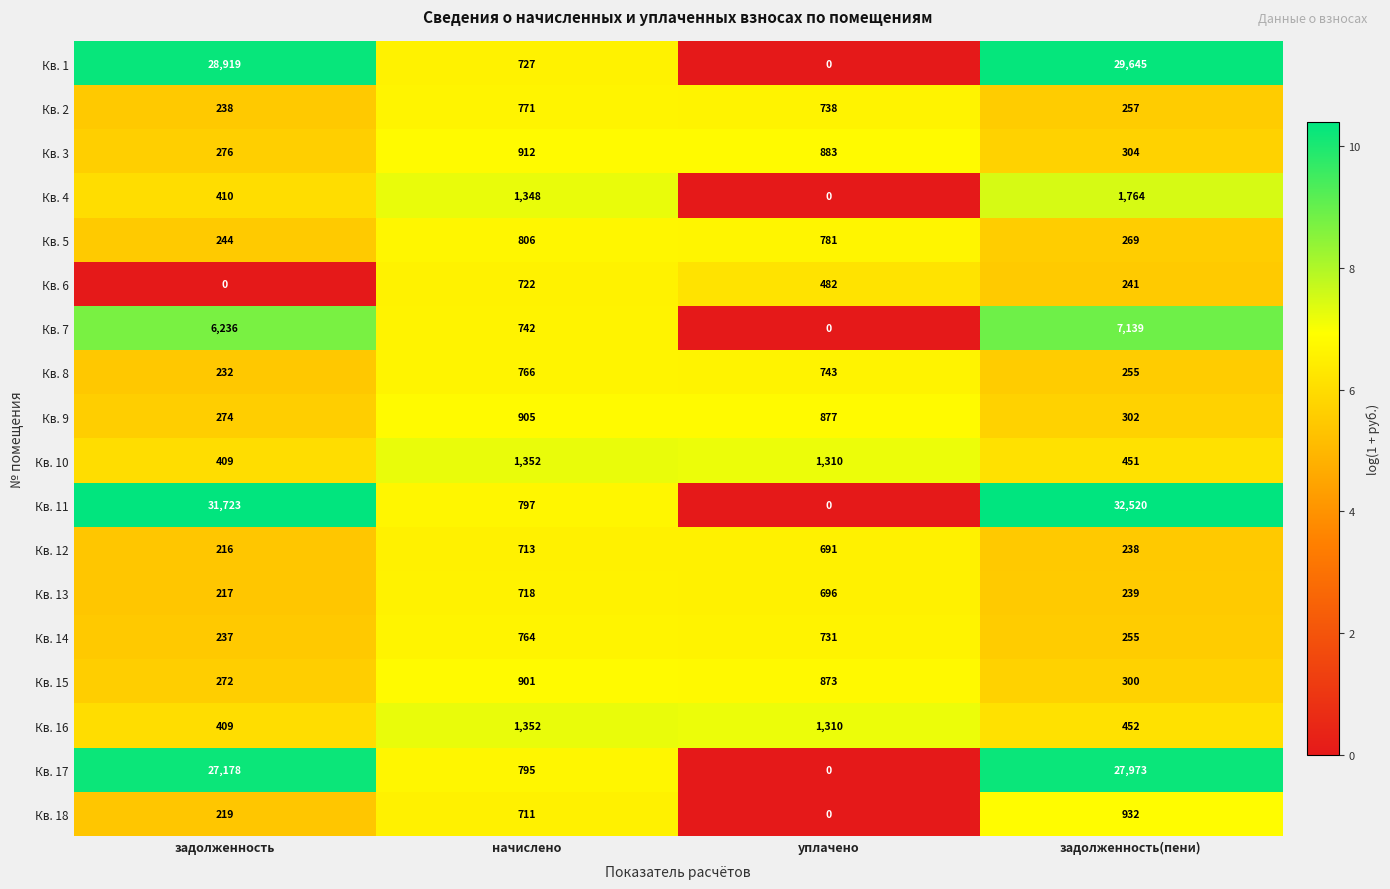

What is the spread (max minus min) of values at задолженность?

31723